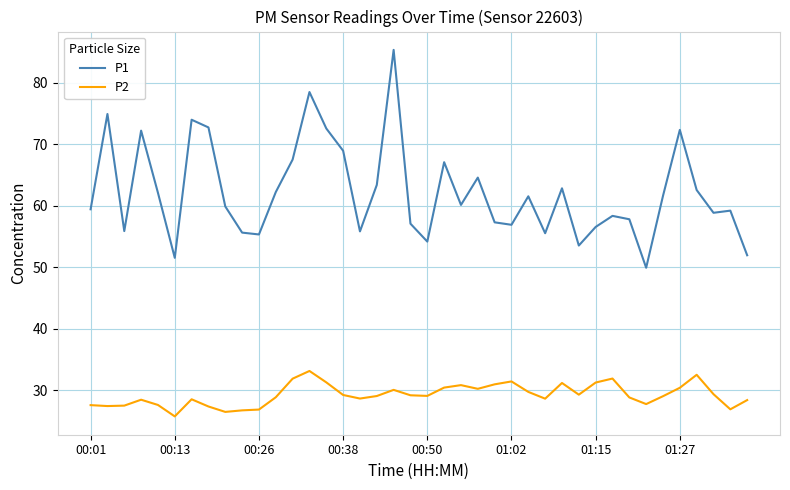

True or false: P2 and P1 cross at least once.

False